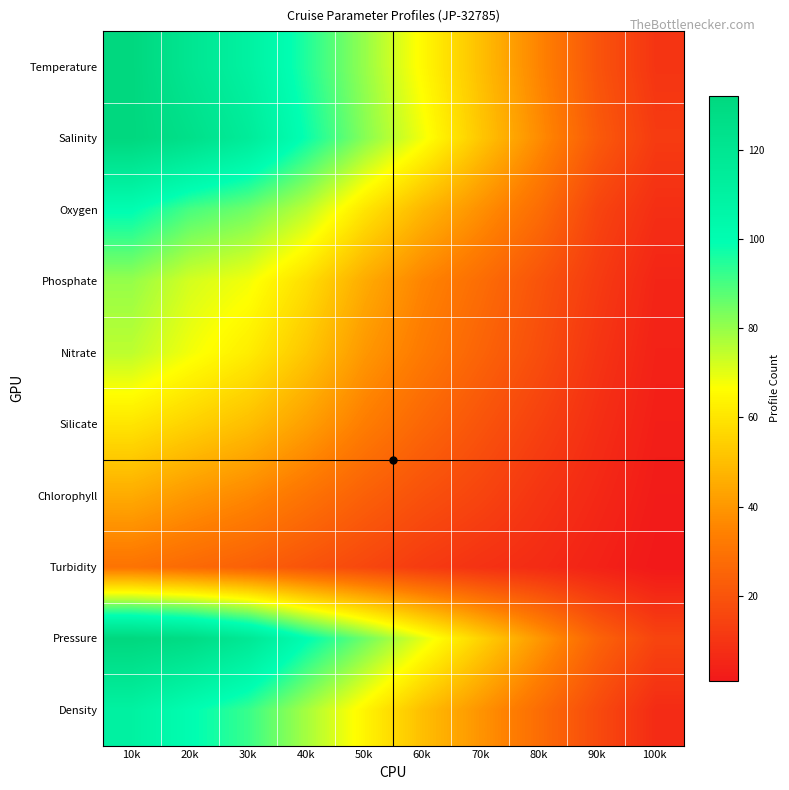

Reading left to right, extract all data points from this chart.

Temperature: 10k=132	20k=120	30k=110	40k=95	50k=80	60k=65	70k=50	80k=35	90k=20	100k=10
Salinity: 10k=132	20k=125	30k=115	40k=98	50k=82	60k=68	70k=52	80k=37	90k=22	100k=12
Oxygen: 10k=100	20k=90	30k=85	40k=75	50k=60	60k=48	70k=38	80k=28	90k=15	100k=8
Phosphate: 10k=80	20k=72	30k=68	40k=58	50k=45	60k=35	70k=28	80k=20	90k=12	100k=5
Nitrate: 10k=75	20k=68	30k=62	40k=52	50k=40	60k=32	70k=25	80k=18	90k=10	100k=4
Silicate: 10k=60	20k=55	30k=50	40k=42	50k=33	60k=26	70k=20	80k=14	90k=8	100k=3
Chlorophyll: 10k=45	20k=40	30k=36	40k=30	50k=24	60k=19	70k=15	80k=10	90k=6	100k=2
Turbidity: 10k=30	20k=27	30k=24	40k=20	50k=16	60k=12	70k=9	80k=7	90k=4	100k=1
Pressure: 10k=132	20k=128	30k=118	40k=100	50k=85	60k=70	70k=55	80k=40	90k=25	100k=15
Density: 10k=110	20k=100	30k=92	40k=78	50k=64	60k=50	70k=39	80k=28	90k=17	100k=7